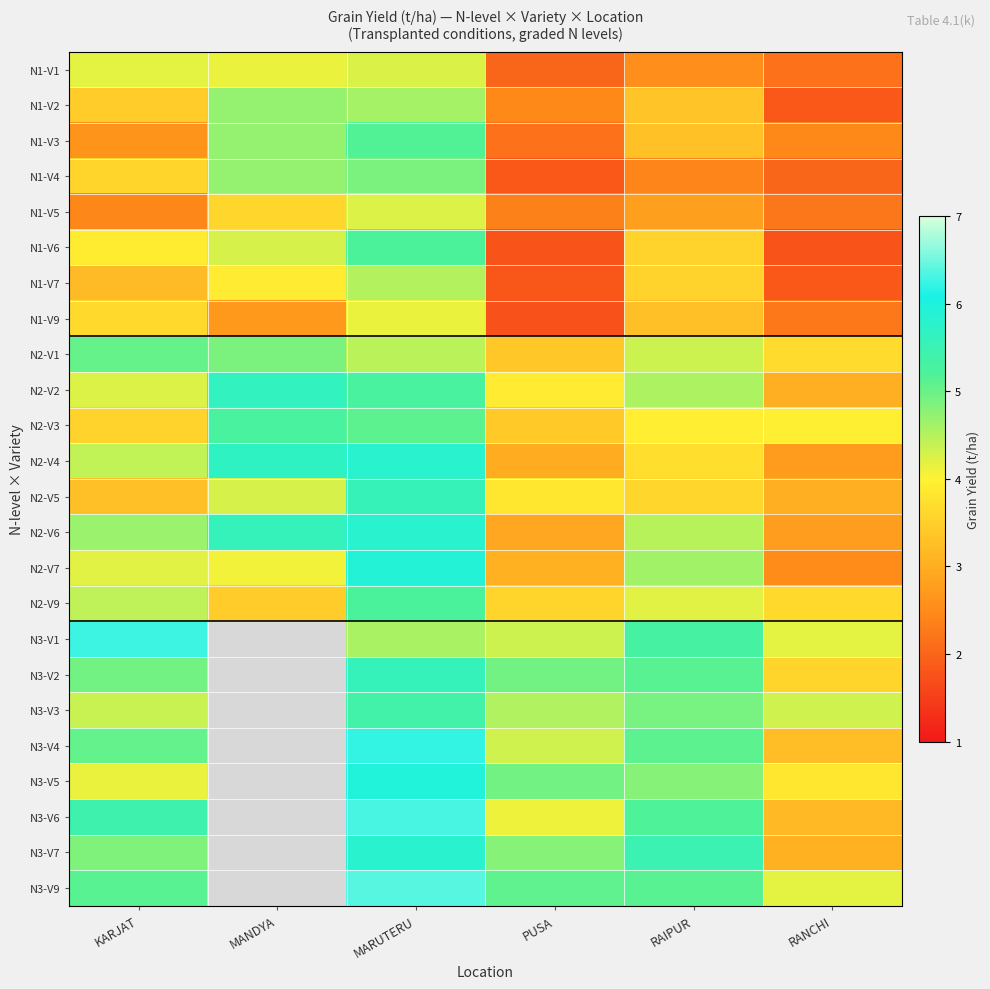

Count the number of categories in the chart.

6